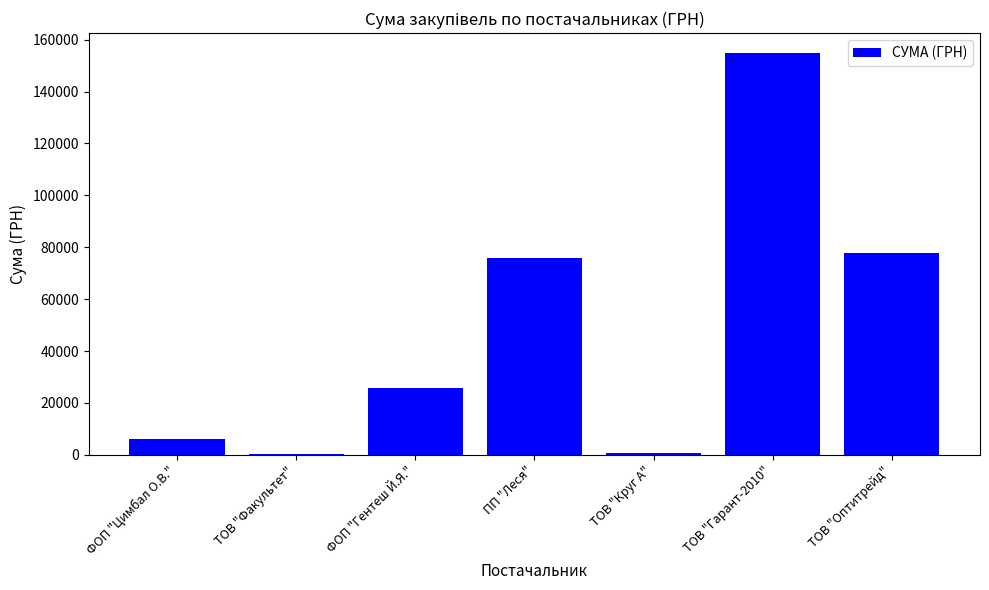

Approximately how many times larger is the value at ПП "Леся" compared to ТОВ "Гарант-2010"?

0.5